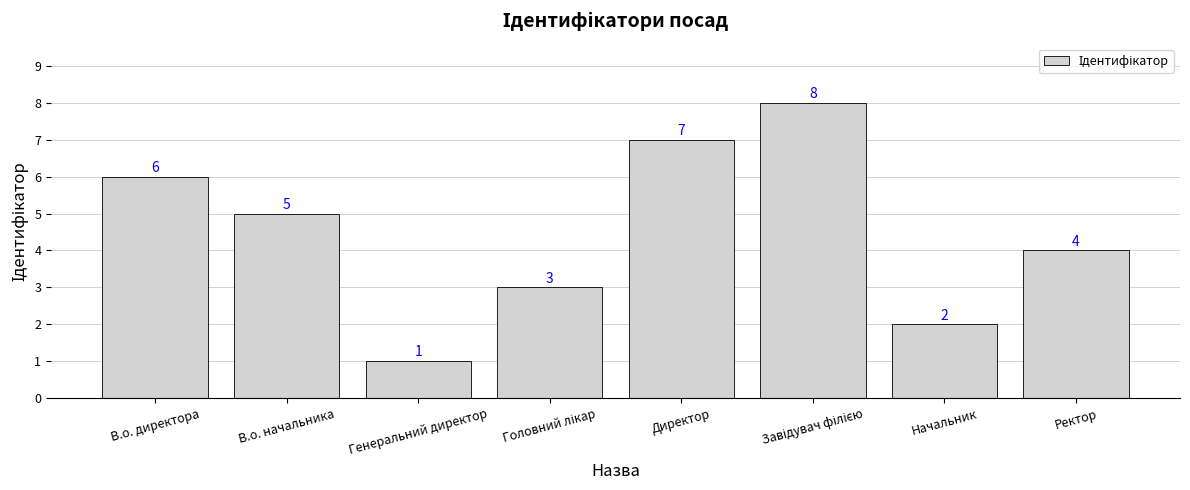

What is the change in value from В.о. директора to В.о. начальника?

-1